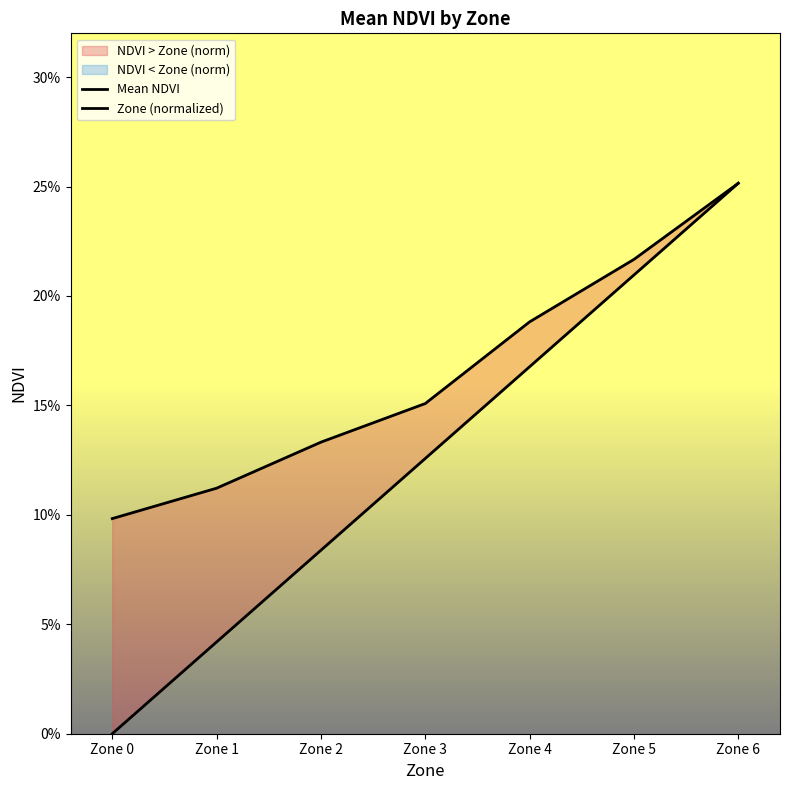

True or false: Mean NDVI and Zone (normalized) cross at least once.

False